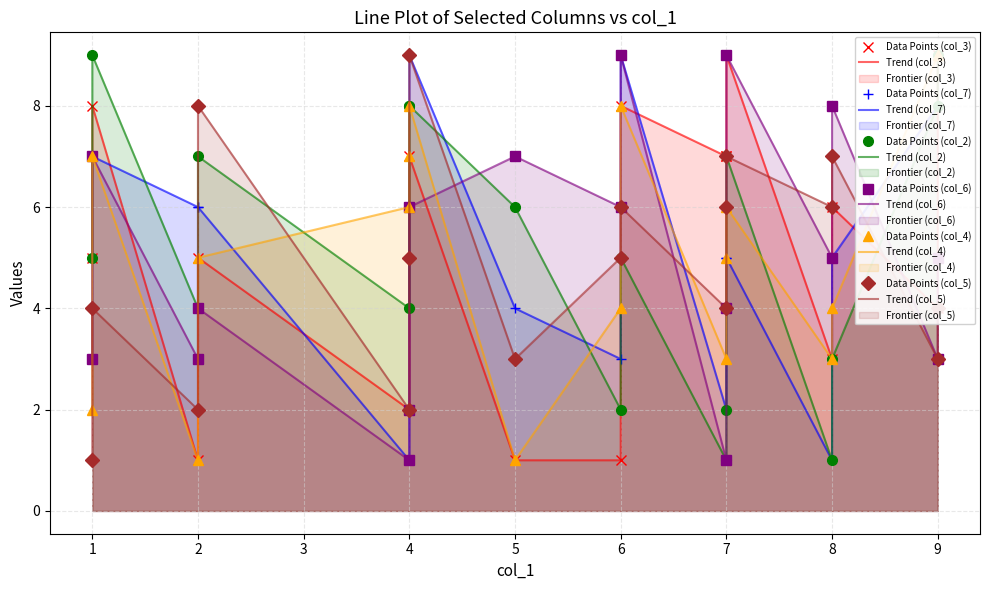

What are all the series names shown in the legend?

col_3, col_7, col_2, col_6, col_4, col_5